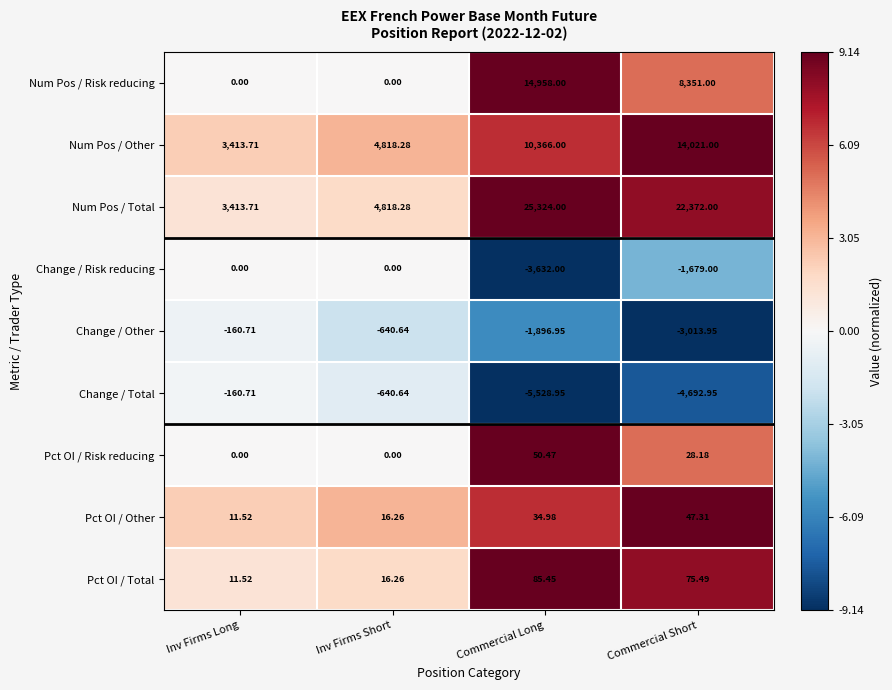

Where is Num Pos / Risk reducing nearest to the value 7479?

Commercial Short